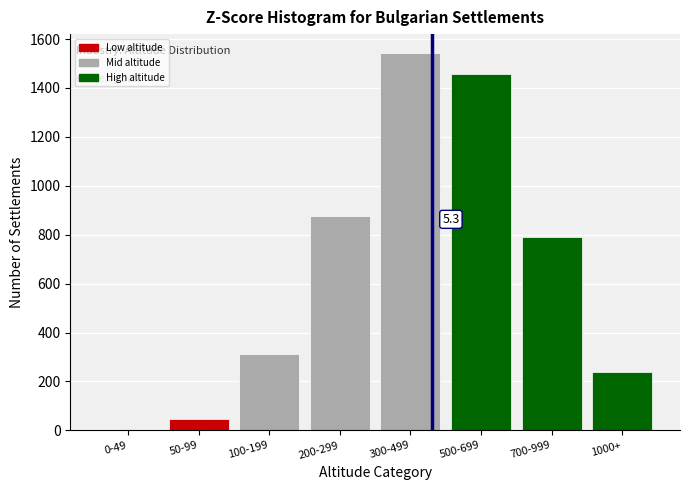

Reading left to right, transcribe all the data shown in this chart.

0-49=0	50-99=45	100-199=312	200-299=876	300-499=1543	500-699=1456	700-999=789	1000+=238